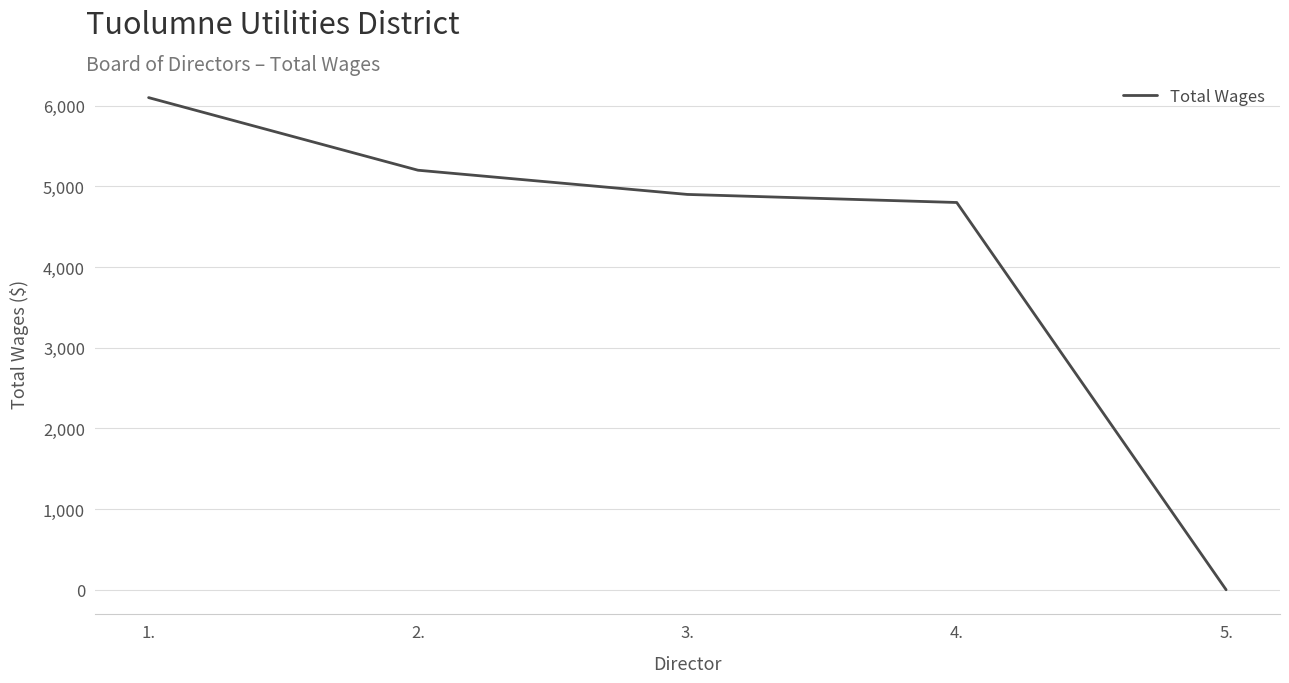

Reading left to right, transcribe all the data shown in this chart.

1.=6100	2.=5200	3.=4900	4.=4800	5.=0